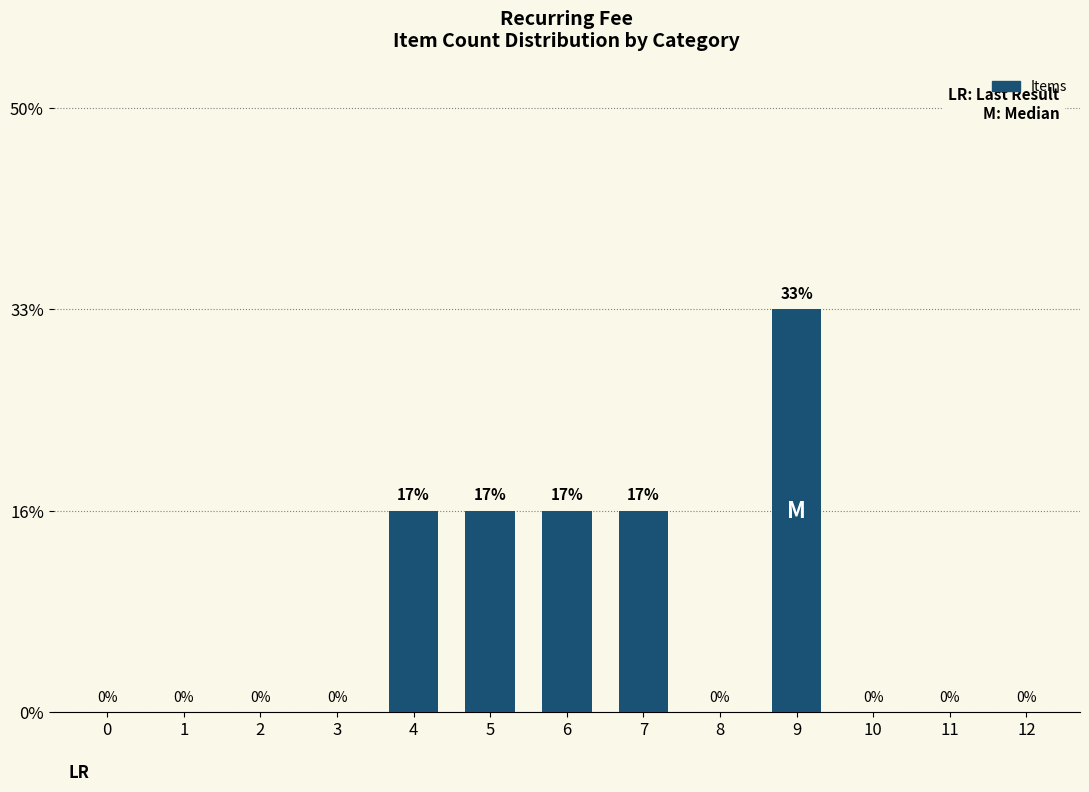

At which category does the chart reach its peak across all series?

9